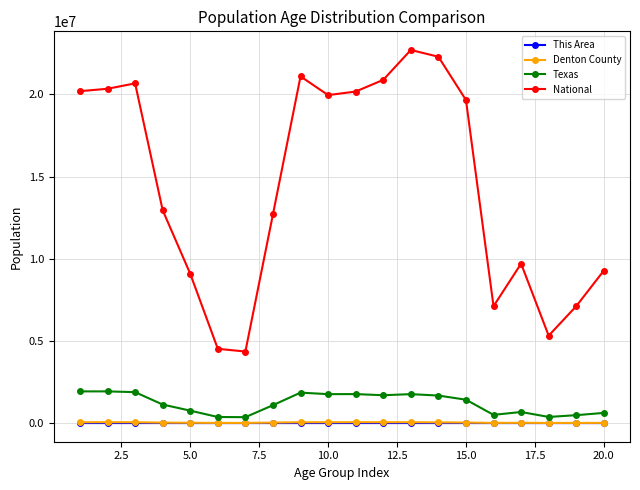

True or false: National has more than 1 interior local peaks.

True